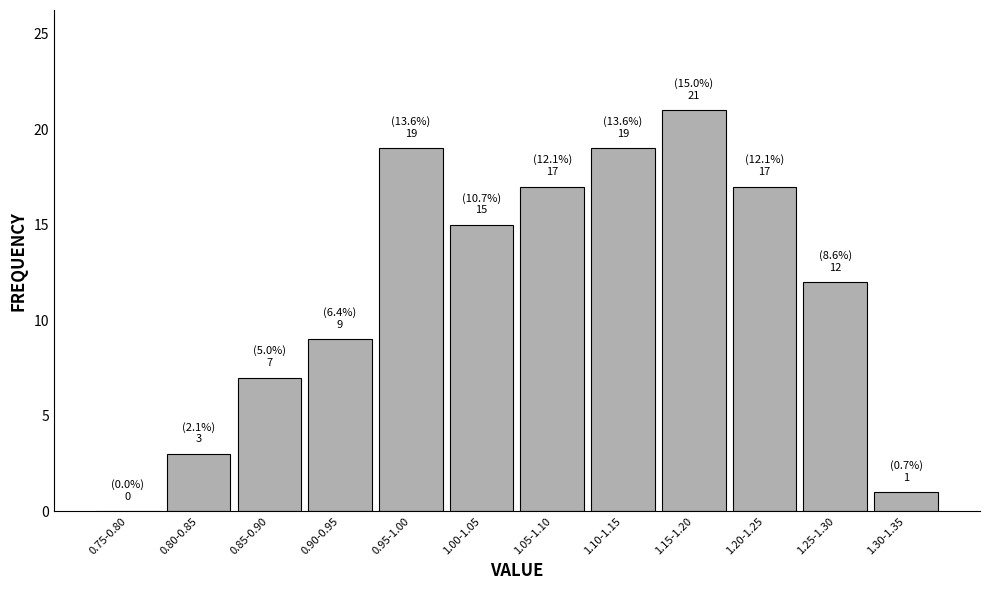

Reading right to left, extract all data points from this chart.

1.30-1.35=1	1.25-1.30=12	1.20-1.25=17	1.15-1.20=21	1.10-1.15=19	1.05-1.10=17	1.00-1.05=15	0.95-1.00=19	0.90-0.95=9	0.85-0.90=7	0.80-0.85=3	0.75-0.80=0